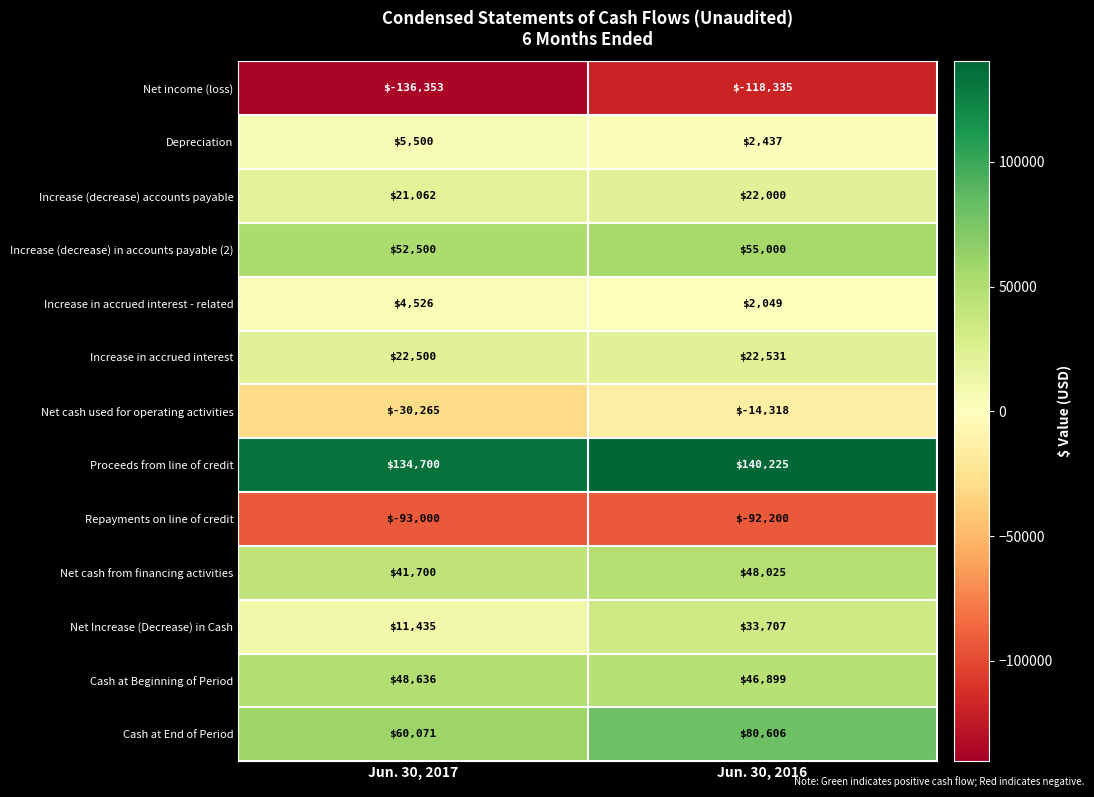

How many data points does each series have?

2